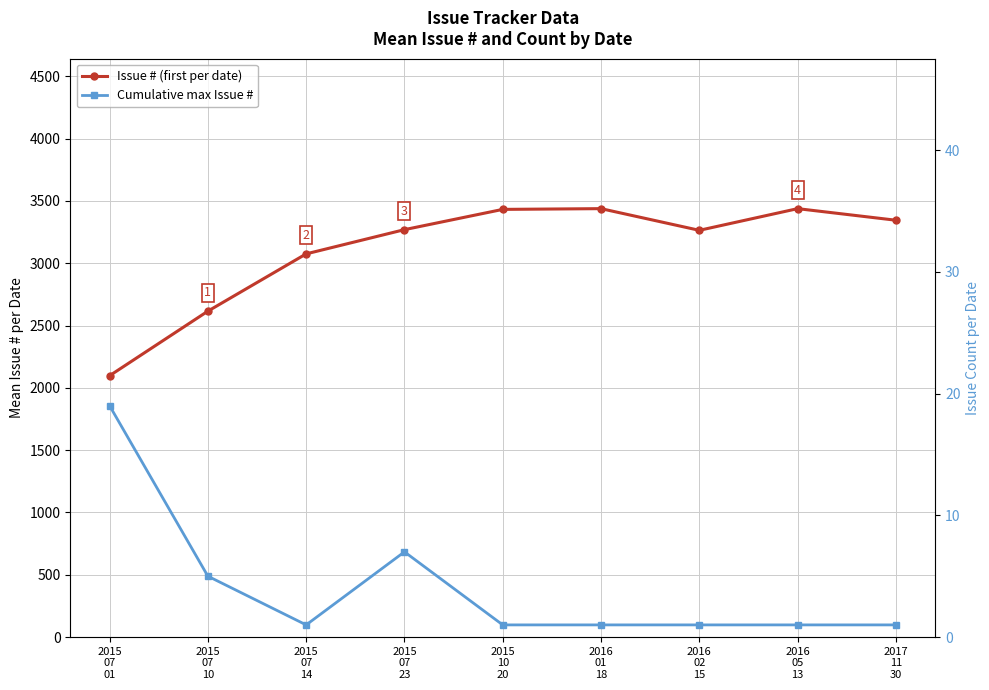

True or false: Cumulative max Issue # has a value of 1.0 at 2016
05
13.

True